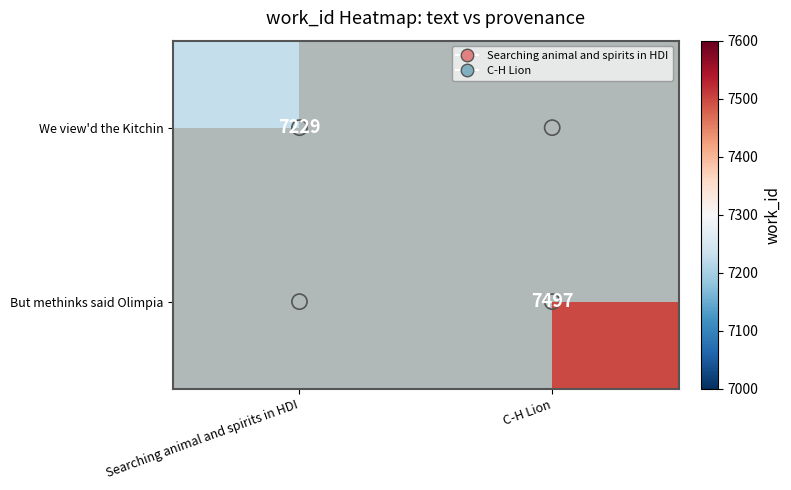

The But methinks said Olimpia series shows 7497.0 at C-H Lion. True or false?

True